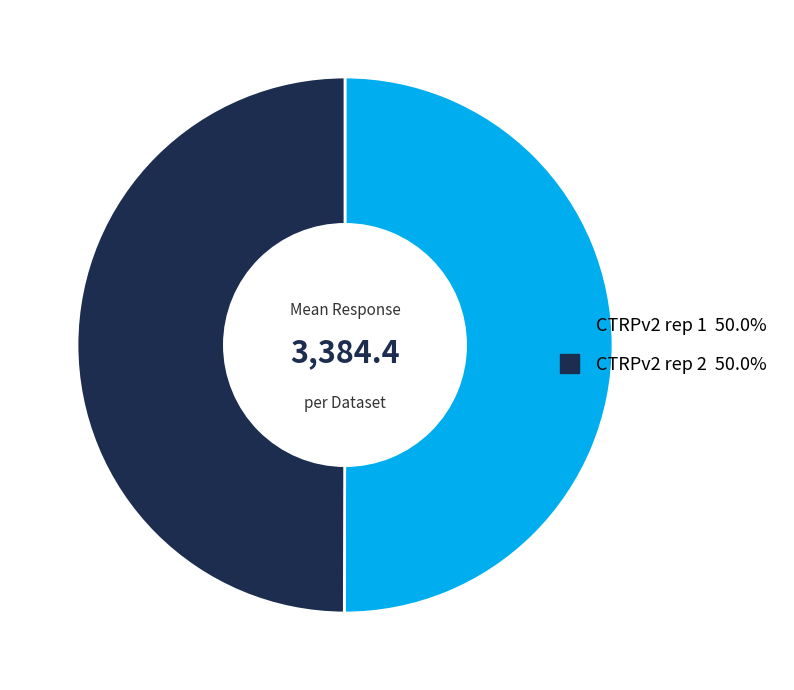

How many slices are in this pie chart?

2